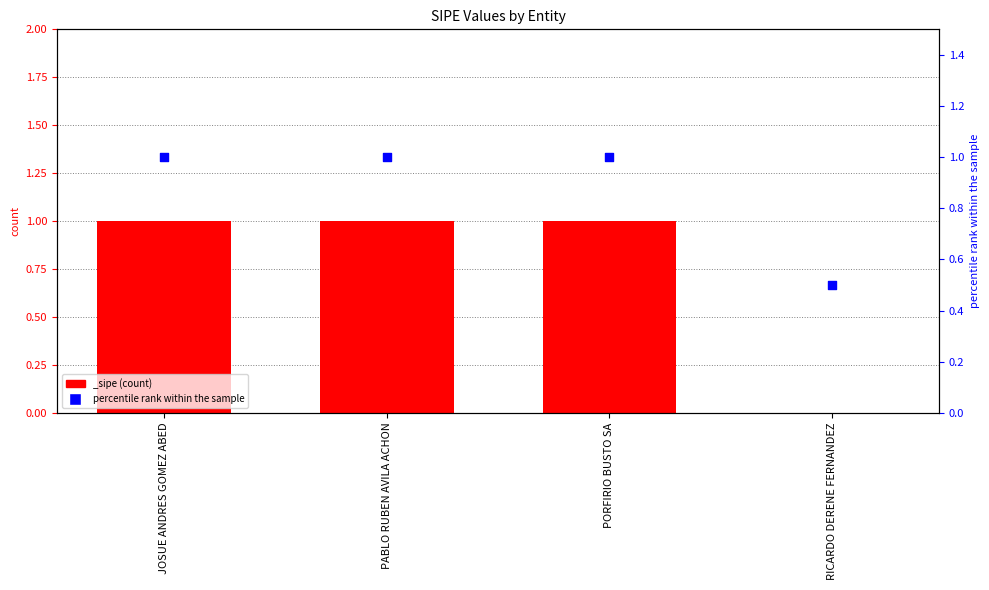

Between PORFIRIO BUSTO SA and PABLO RUBEN AVILA ACHON, which is larger?

PORFIRIO BUSTO SA